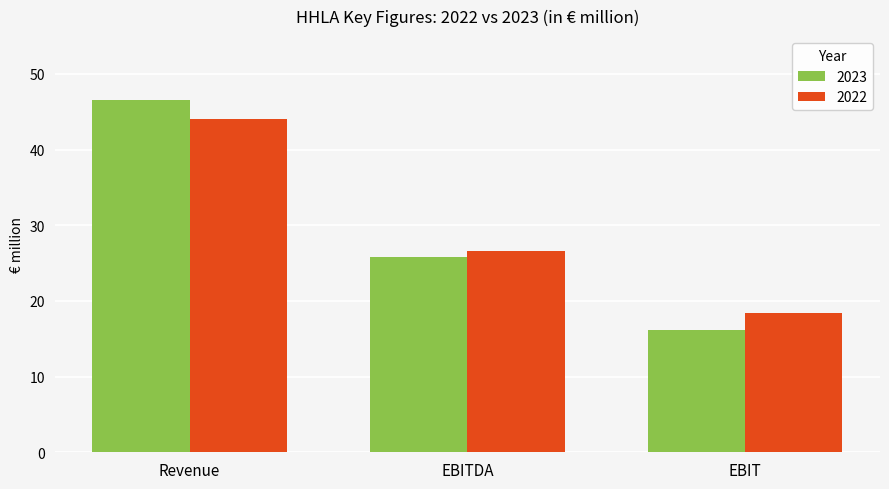

At which label is 2023 closest to 31?

EBITDA